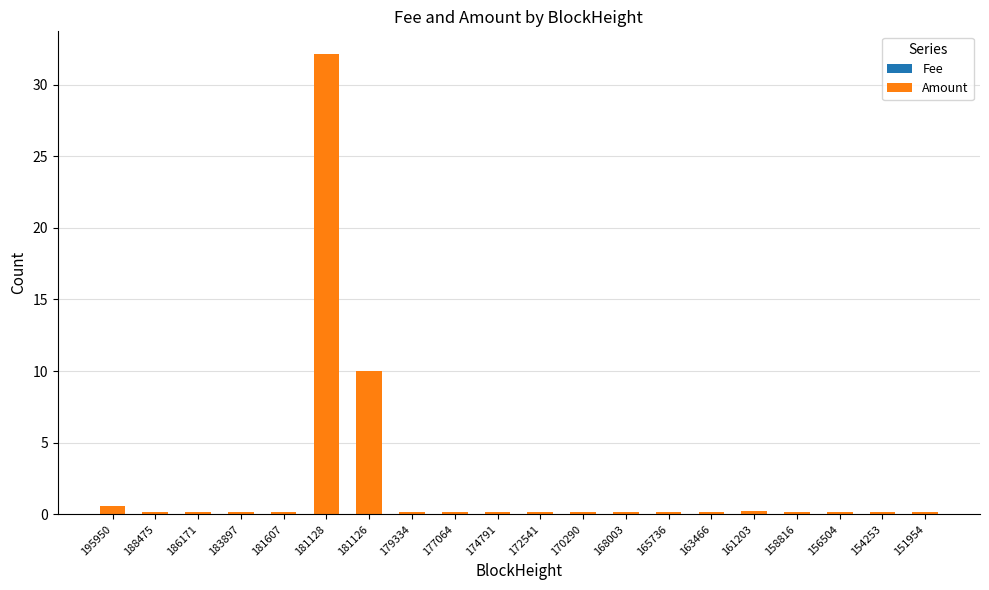

Are the bars horizontal?

No